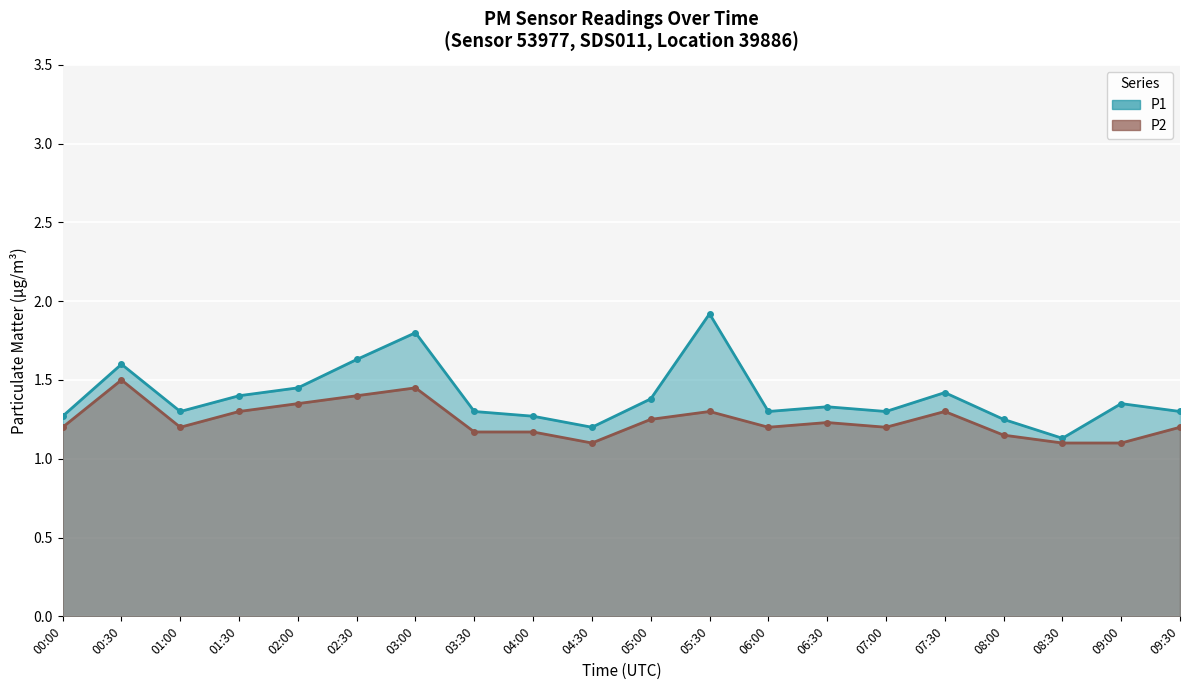

What is the total value across all series at 02:30?

3.0